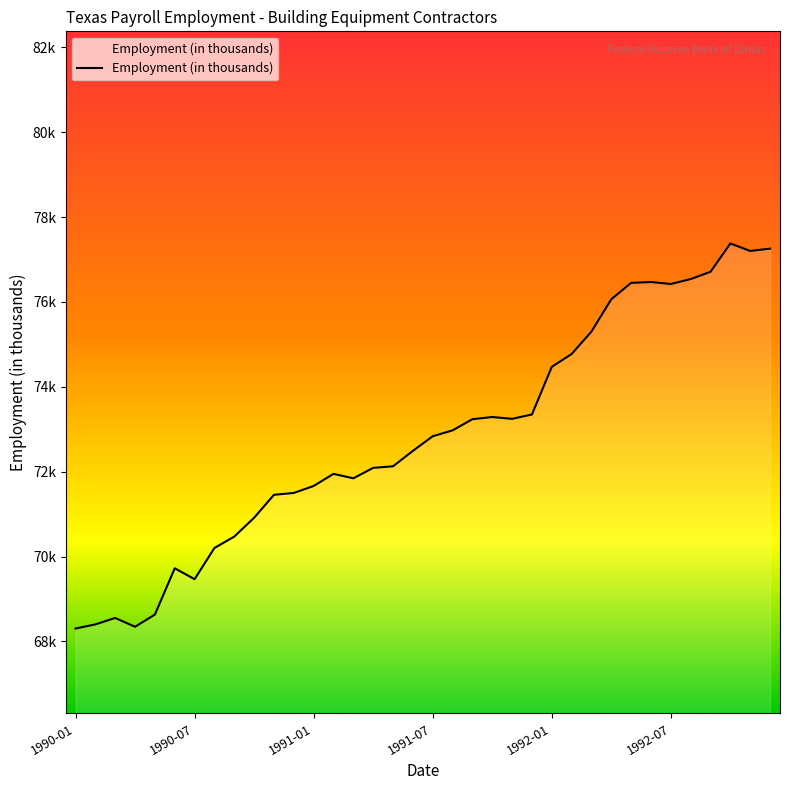

Does the chart have visible grid lines?

No